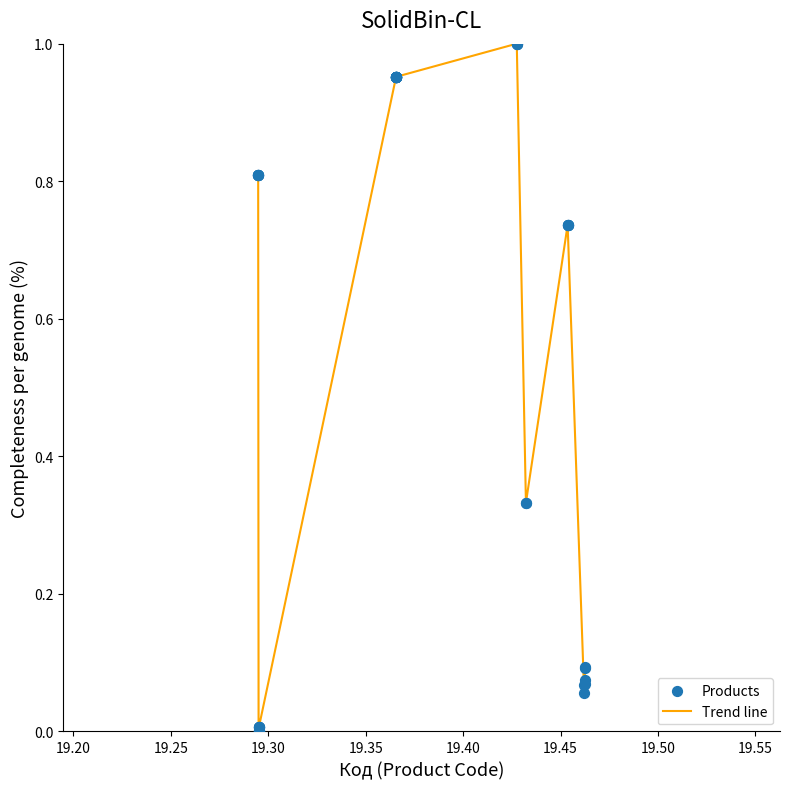

Does the chart have visible grid lines?

No